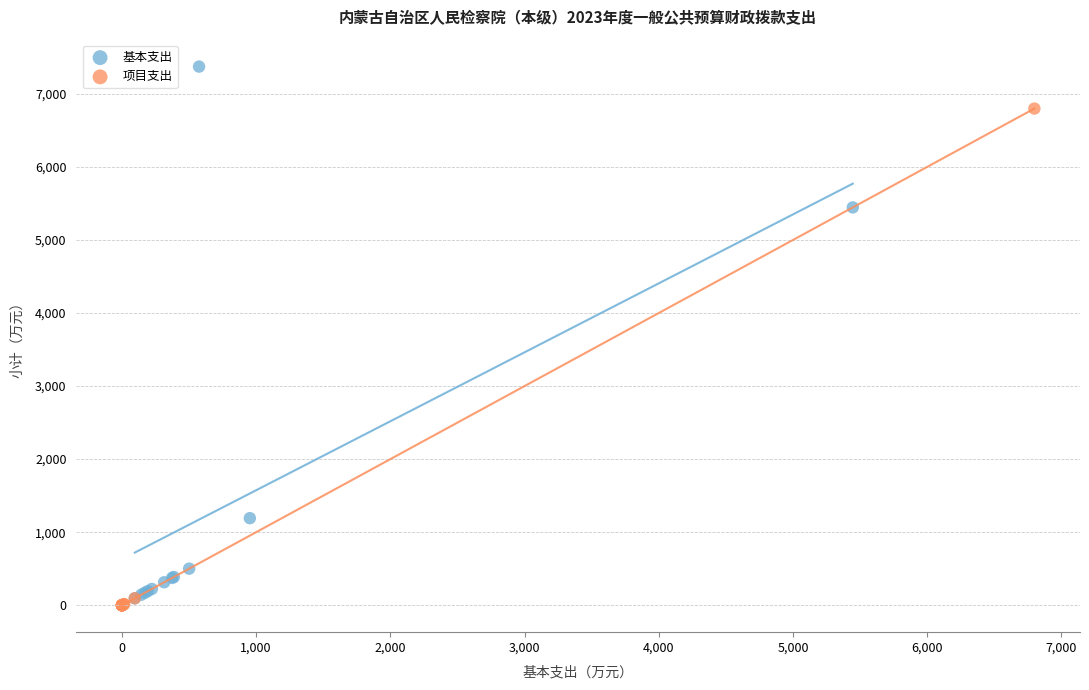

Which series has the widest spread of Y values?

基本支出